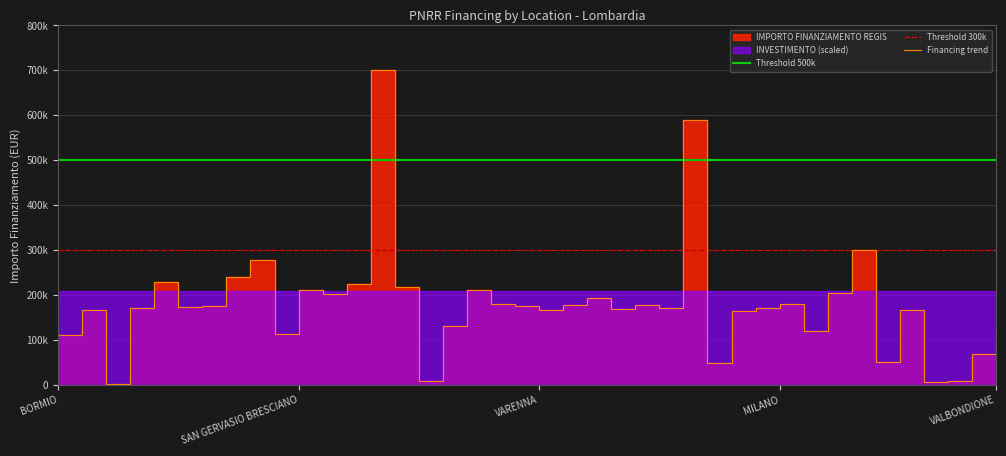

Reading left to right, what are all the values shown in this chart?

111760.0	165869.6	1200.0	171177.7	228592.8	173263.3	175568.4	240397.6	278493.2	112730.4	210514.6	202864.8	223771.4	699734.4	217613.5	8377.6	131200.0	210913.7	179420.1	176000.4	166759.8	178382.6	193263.3	169582.1	178415.8	171450.0	589176.8	49500.0	165282.1	170800.4	179105.2	119584.9	204636.2	300000.0	51240.0	167299.1	6330.0	7853.0	69532.6	124800.0